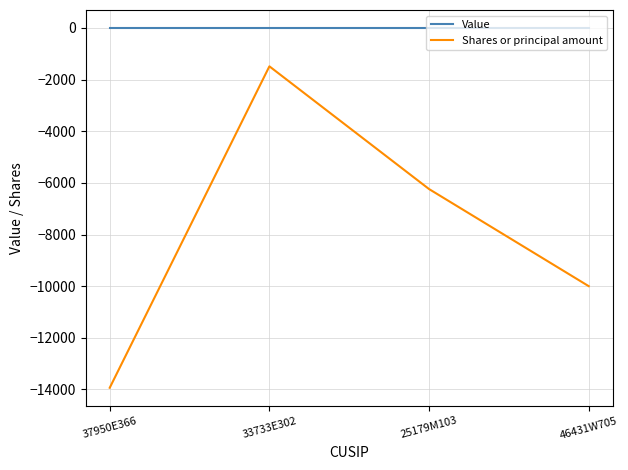

Between 33733E302 and 46431W705, which series saw the biggest shift?

Shares or principal amount